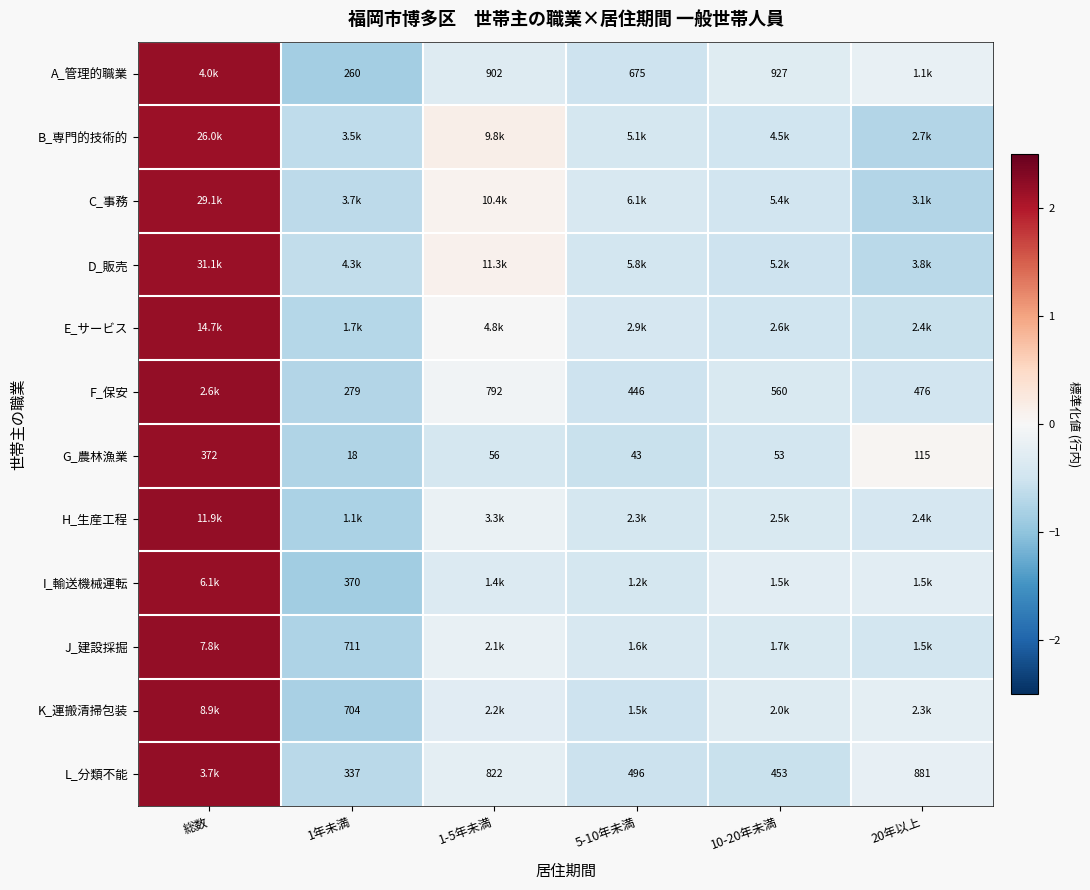

At which label does B_専門的技術的 first exceed 0?

総数